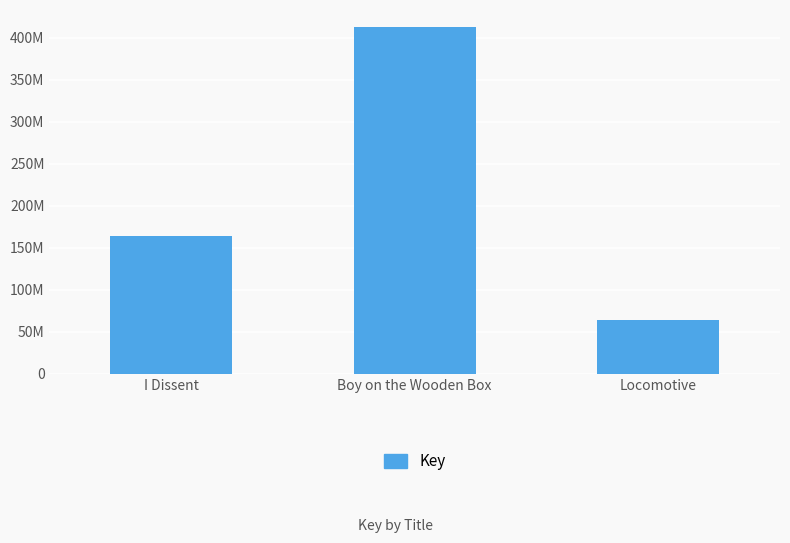

Between I Dissent and Boy on the Wooden Box, which is larger?

Boy on the Wooden Box